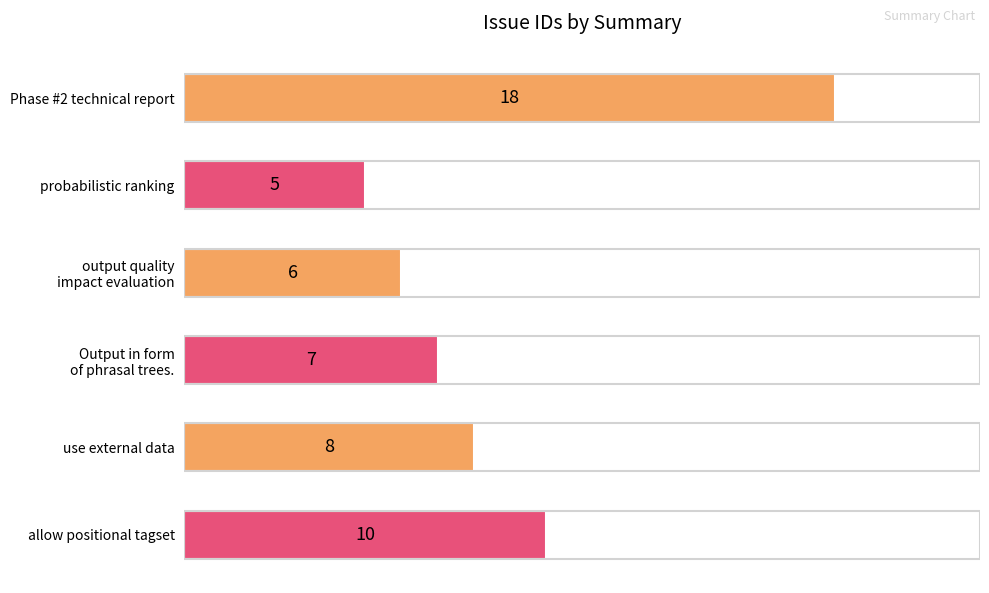

How many distinct data groups are displayed?

1